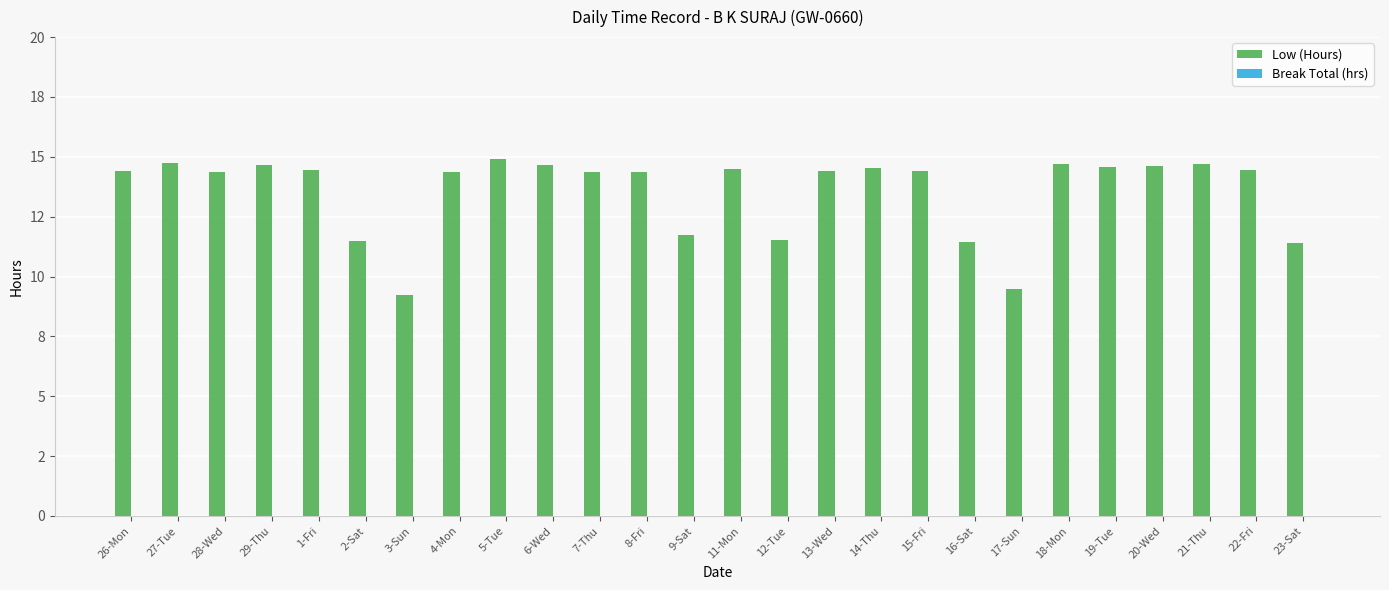

Are the bars horizontal?

No